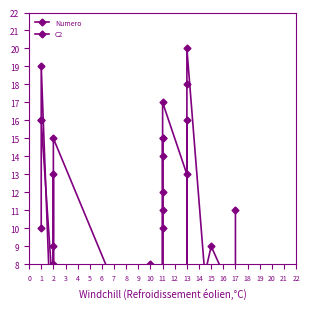

What is the minimum value shown in the chart?

1